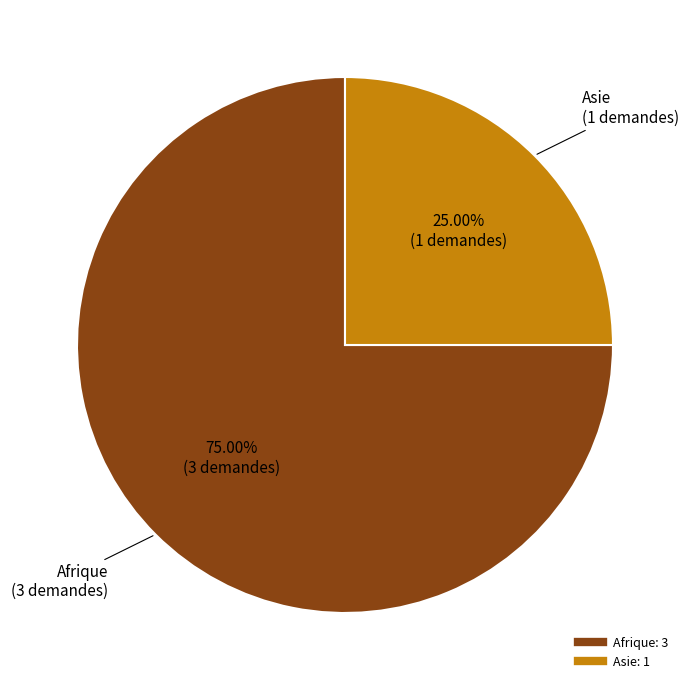

Does any single category account for the majority?

Yes